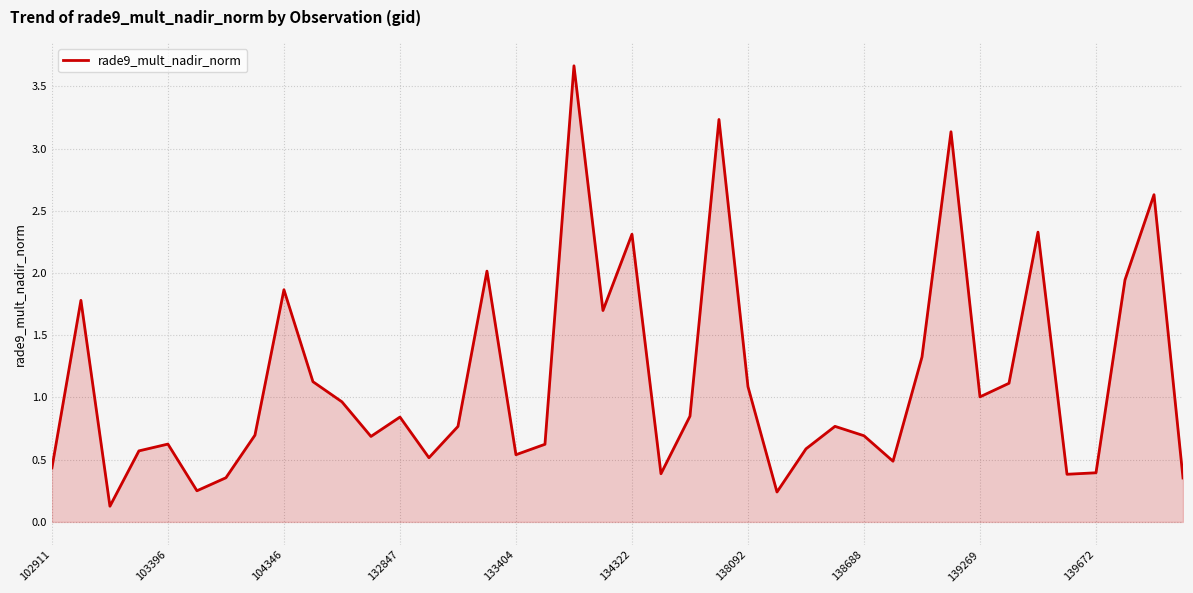

What is the maximum value shown in the chart?

3.7